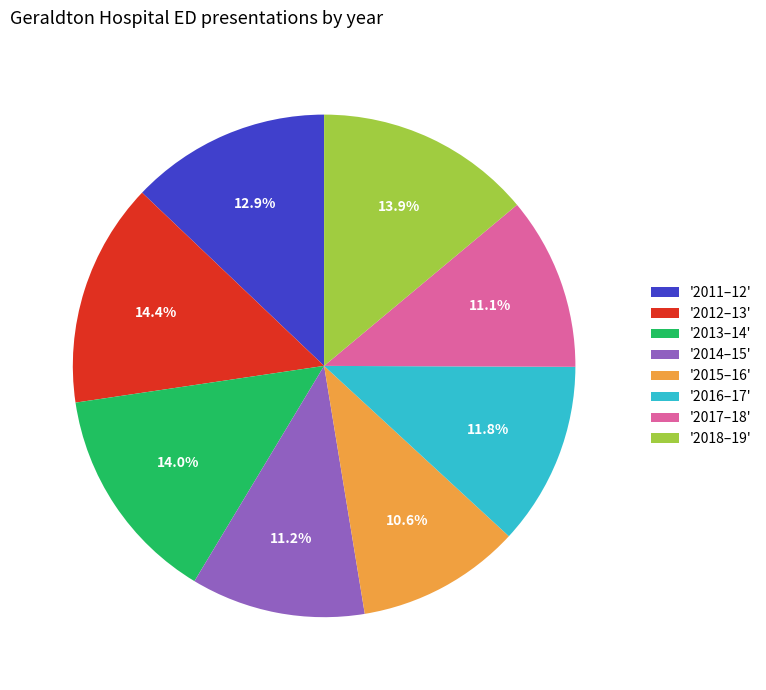

What is the ratio of the value at '2016–17' to the value at '2013–14'?

0.8